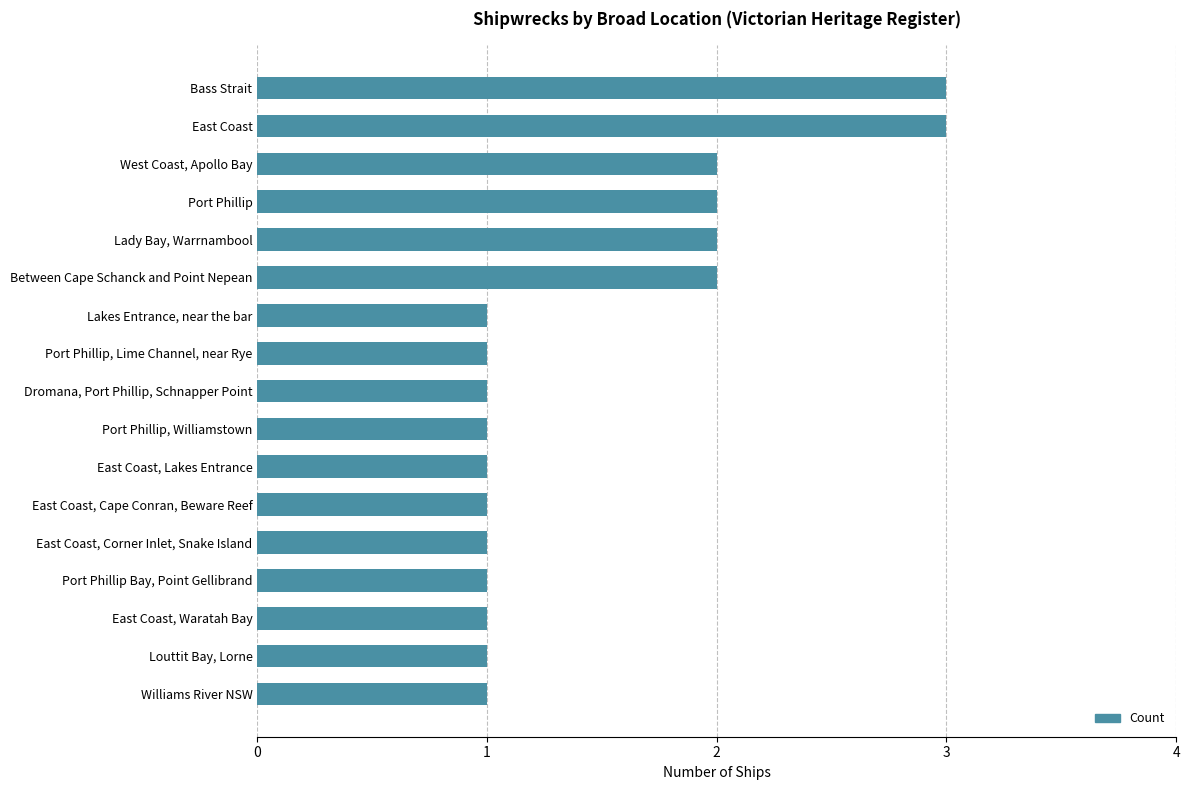

Does the chart contain any negative values?

No